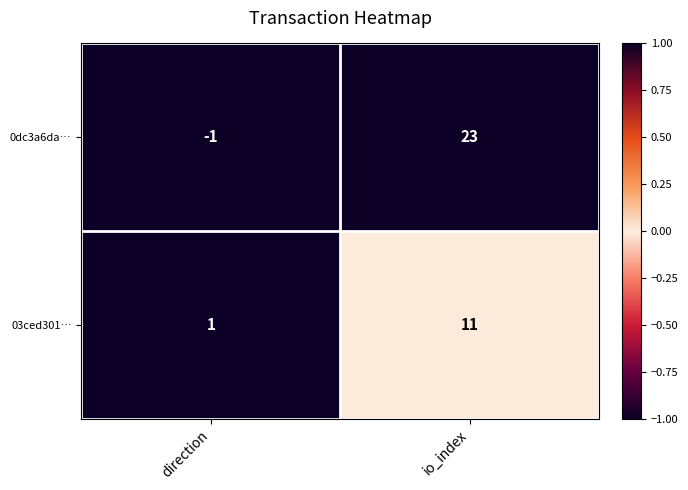

At which label is 0dc3a6da… closest to 11?

direction